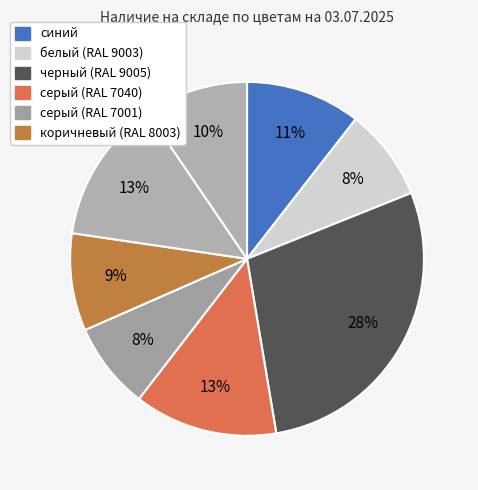

How many slices are in this pie chart?

8